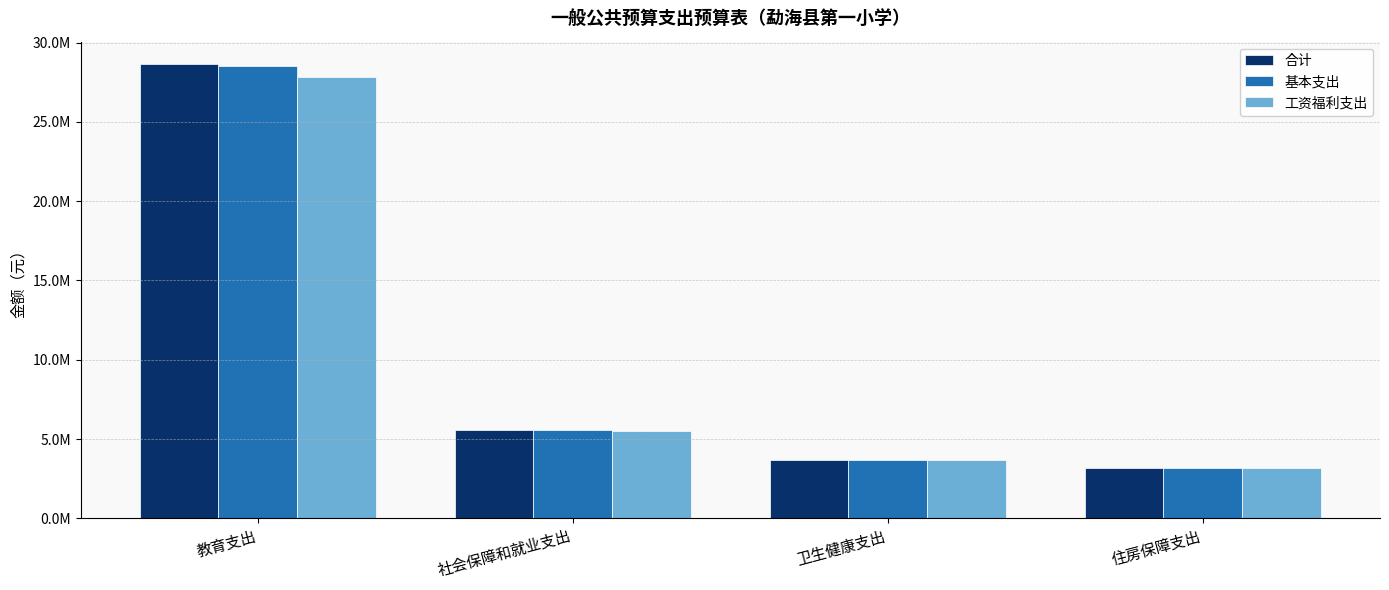

Reading left to right, transcribe all the data shown in this chart.

合计: 28626538.2	5578248.6	3697700.8	3201023.5
基本支出: 28542442.2	5578248.6	3697700.8	3201023.5
工资福利支出: 27837551.0	5520248.6	3697700.8	3201023.5